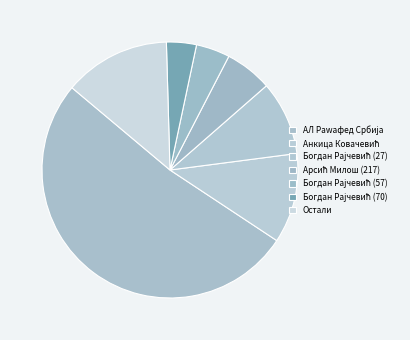

Which slice represents more than half of the pie?

АЛ Раwафед Србија